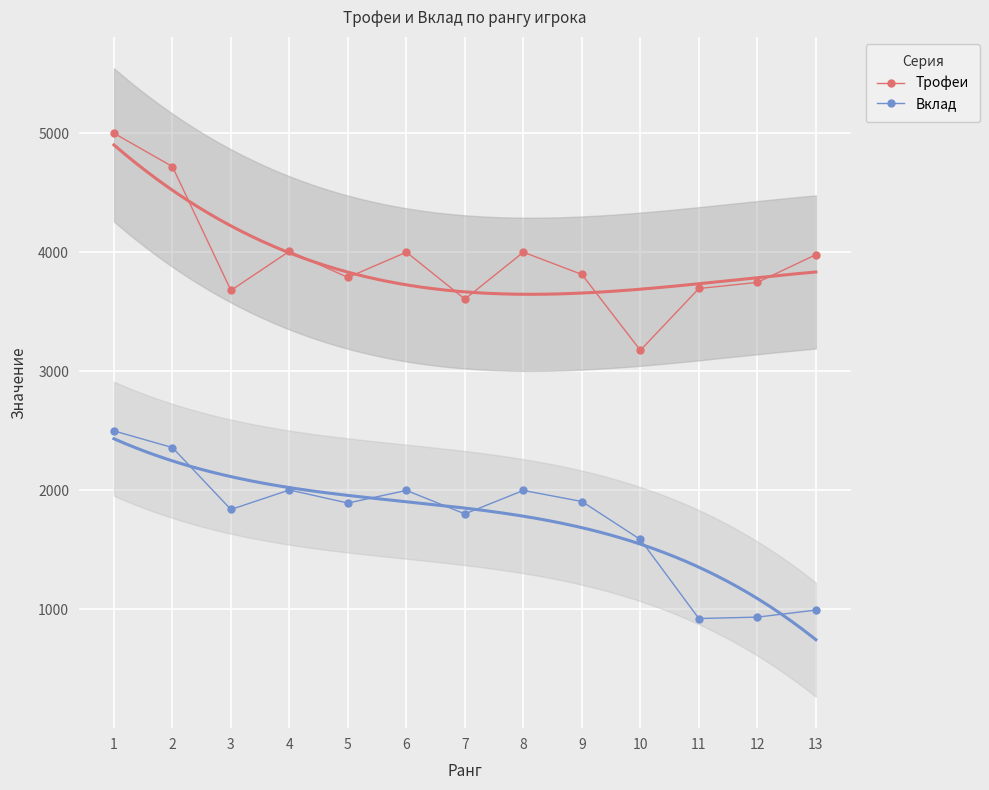

Is the value of Вклад at 11 greater than the value of Трофеи at 10?

No